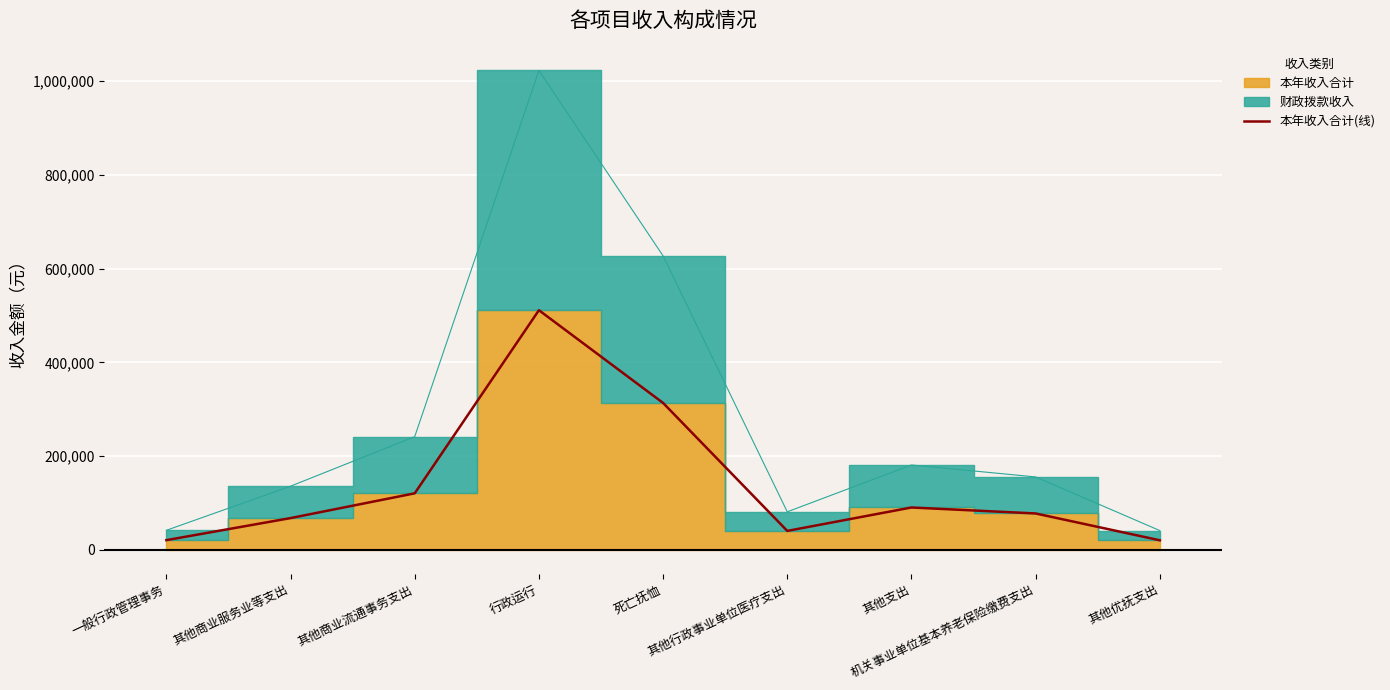

Where is the first local maximum?

行政运行